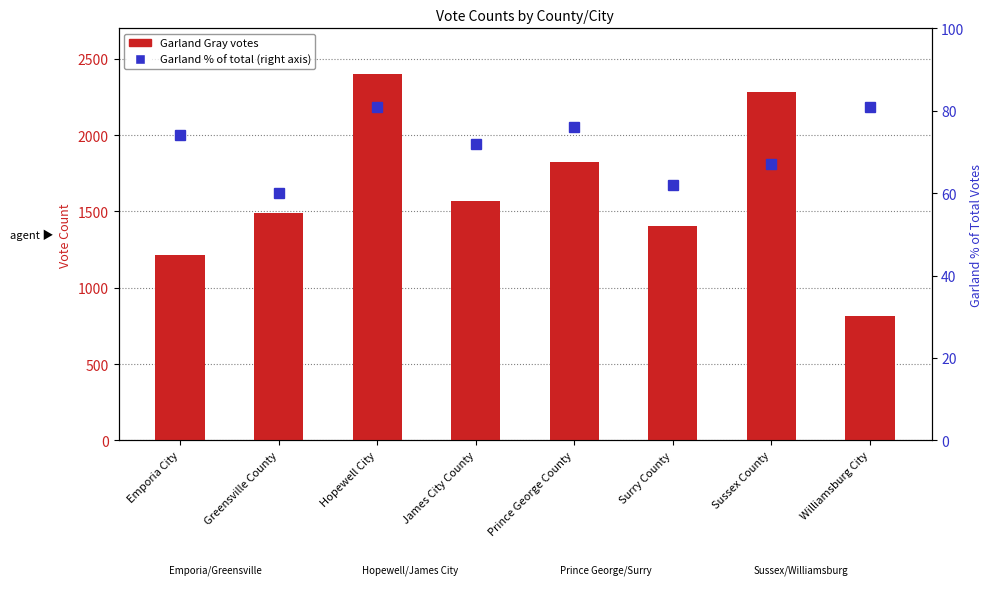

What is the label of the 6th bar from the left?

Surry County